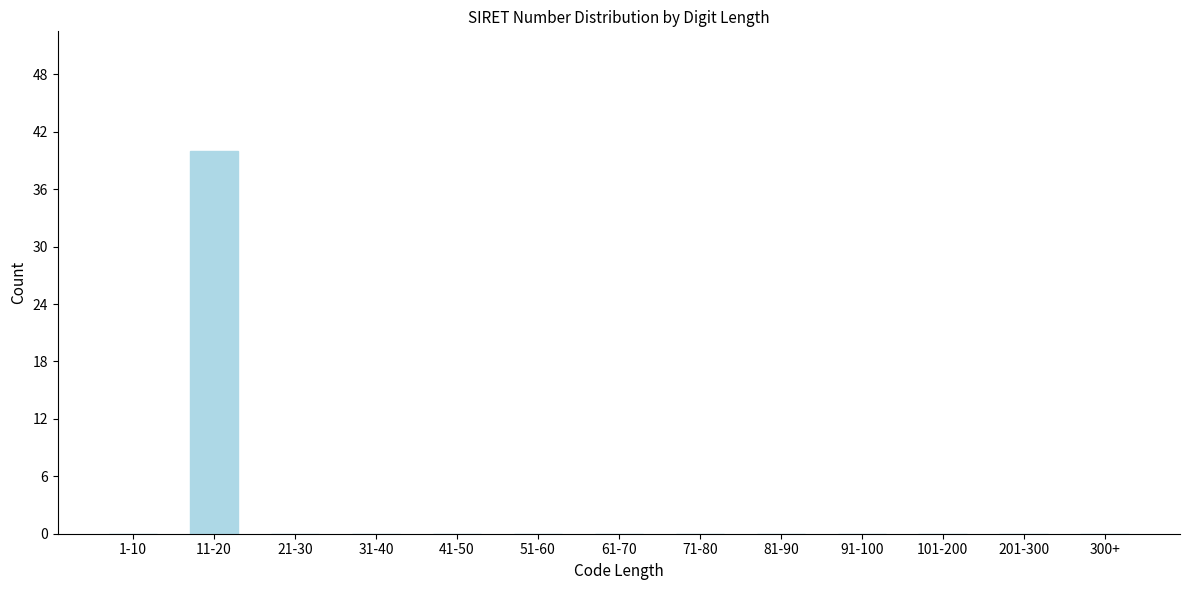

Reading left to right, what are all the values shown in this chart?

1-10=0	11-20=40	21-30=0	31-40=0	41-50=0	51-60=0	61-70=0	71-80=0	81-90=0	91-100=0	101-200=0	201-300=0	300+=0